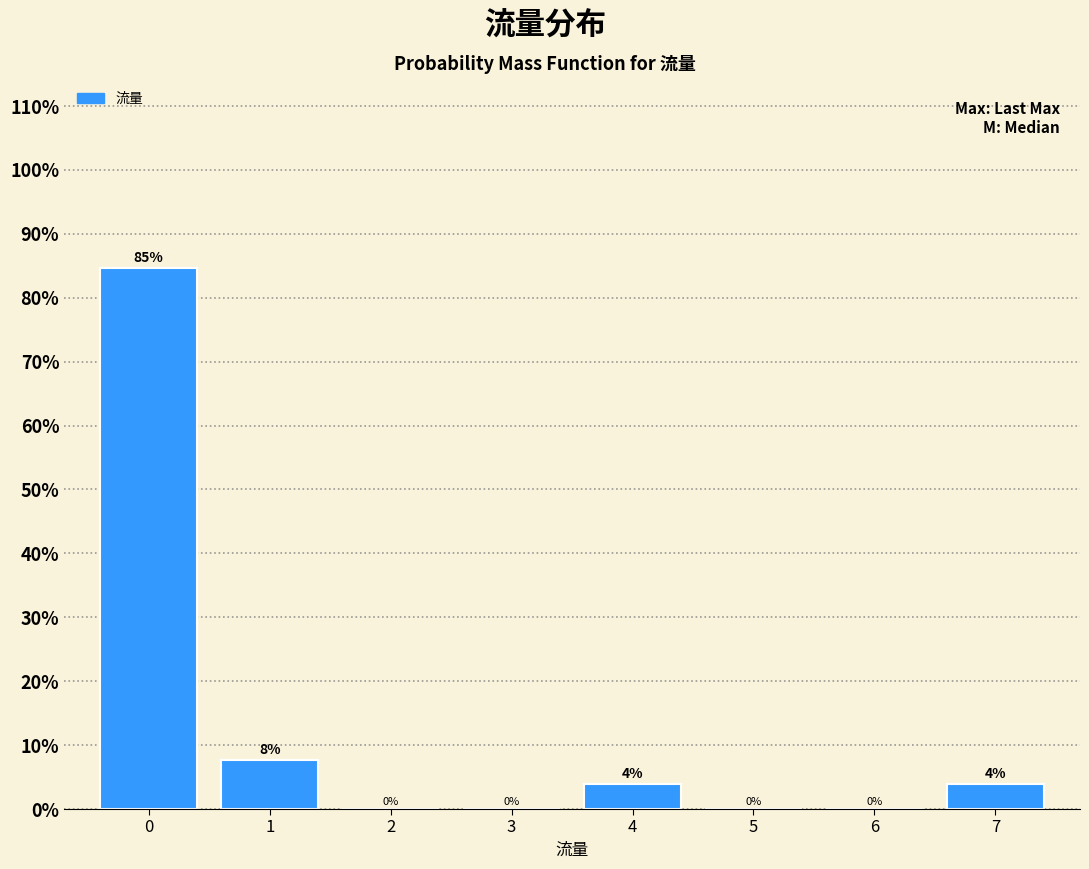

What is the greatest value displayed?

84.6